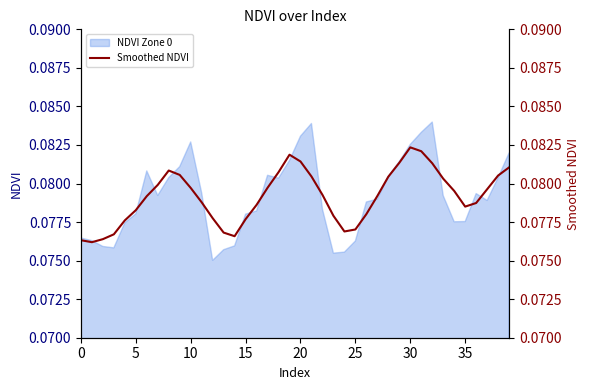

What is the smallest value displayed?

0.1